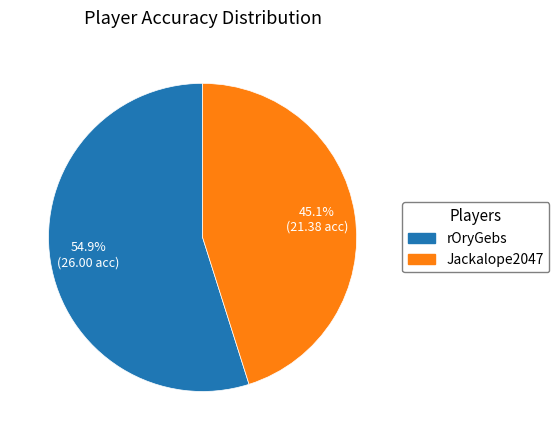

Between rOryGebs and Jackalope2047, which is larger?

rOryGebs